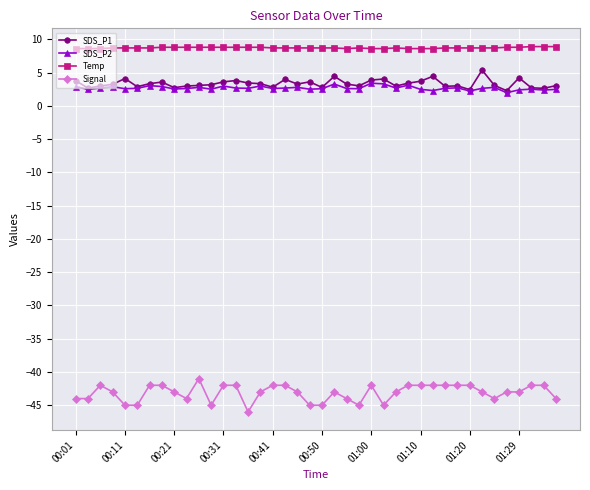

Which series has the largest range (max minus min)?

Signal